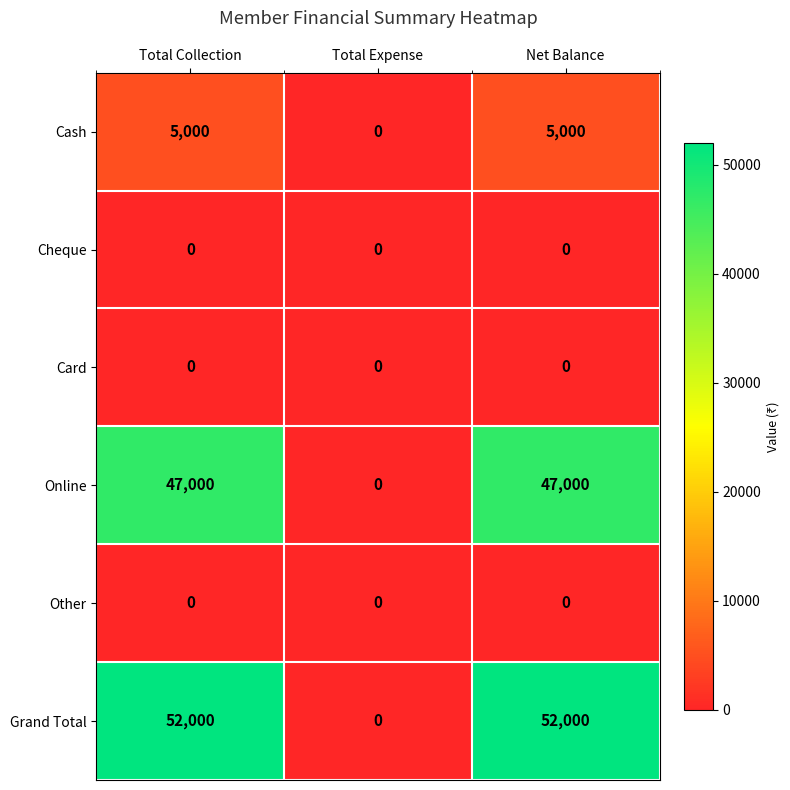

Reading right to left, transcribe all the data shown in this chart.

Cash: Net Balance=5000	Total Expense=0	Total Collection=5000
Cheque: Net Balance=0	Total Expense=0	Total Collection=0
Card: Net Balance=0	Total Expense=0	Total Collection=0
Online: Net Balance=47000	Total Expense=0	Total Collection=47000
Other: Net Balance=0	Total Expense=0	Total Collection=0
Grand Total: Net Balance=52000	Total Expense=0	Total Collection=52000